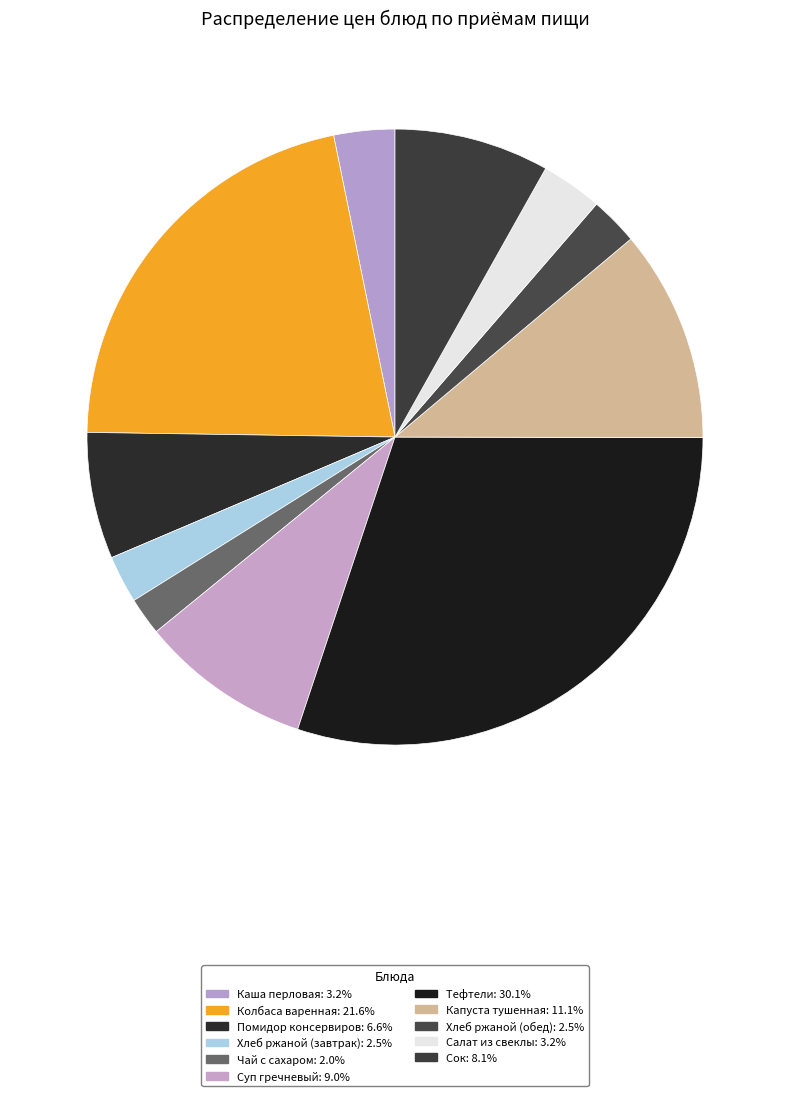

To the nearest percent, what percentage of the pie is Хлеб ржаной (завтрак)?

2%